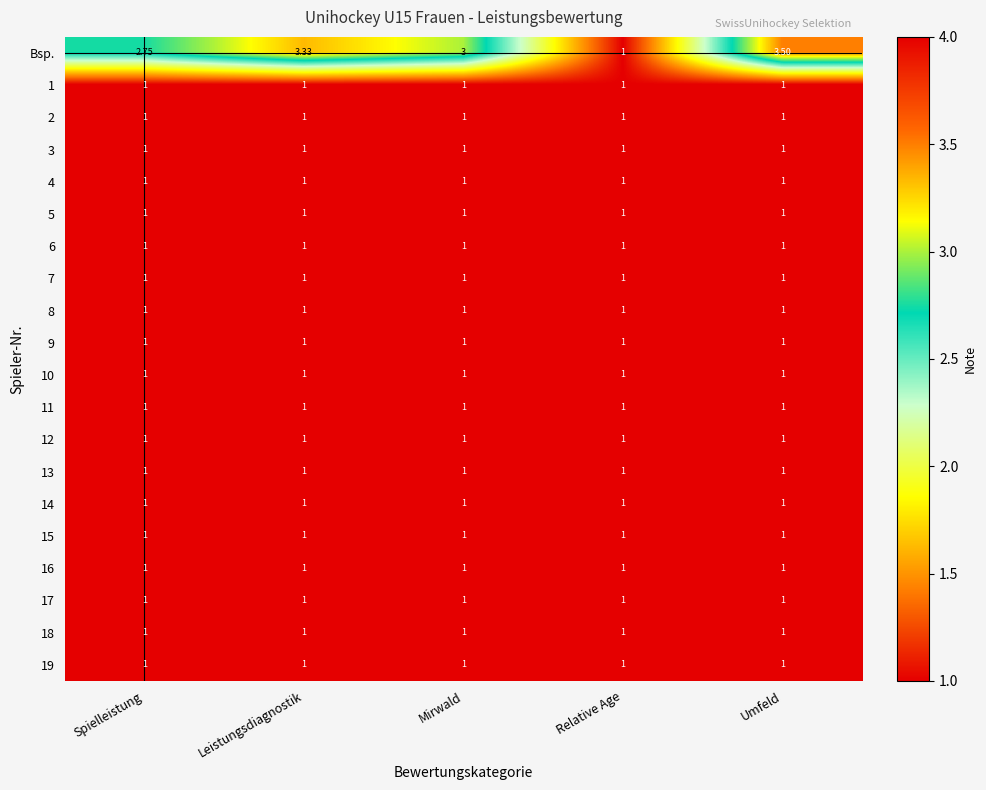

What is the difference between the highest and lowest values at Mirwald?

2.0